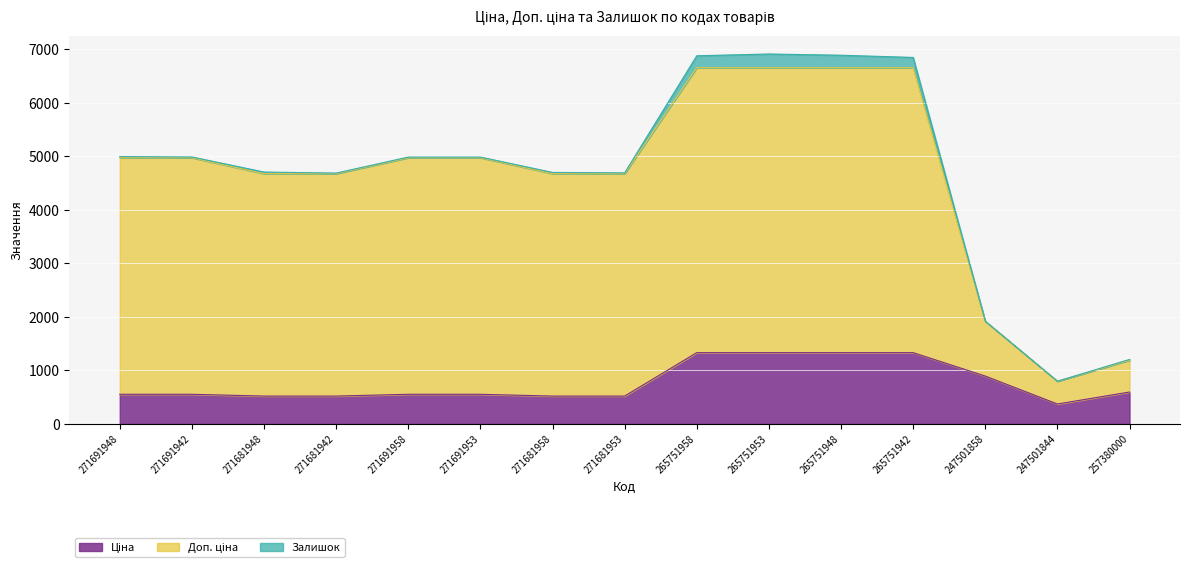

What is the maximum value shown in the chart?

6656.1